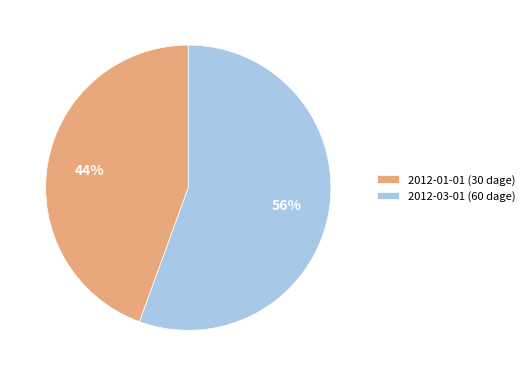

How many segments does this pie chart have?

2